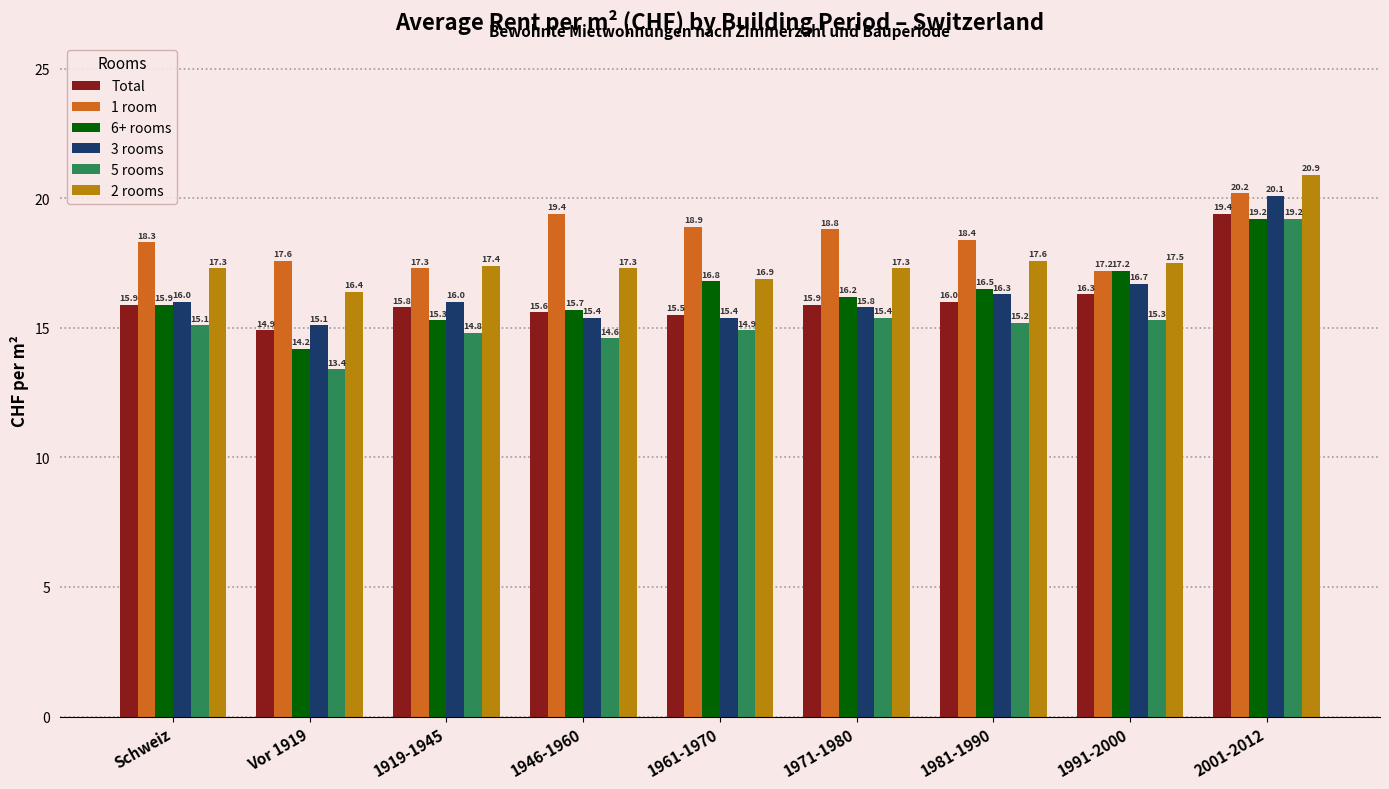

Which series has the largest total across all categories?

1 room